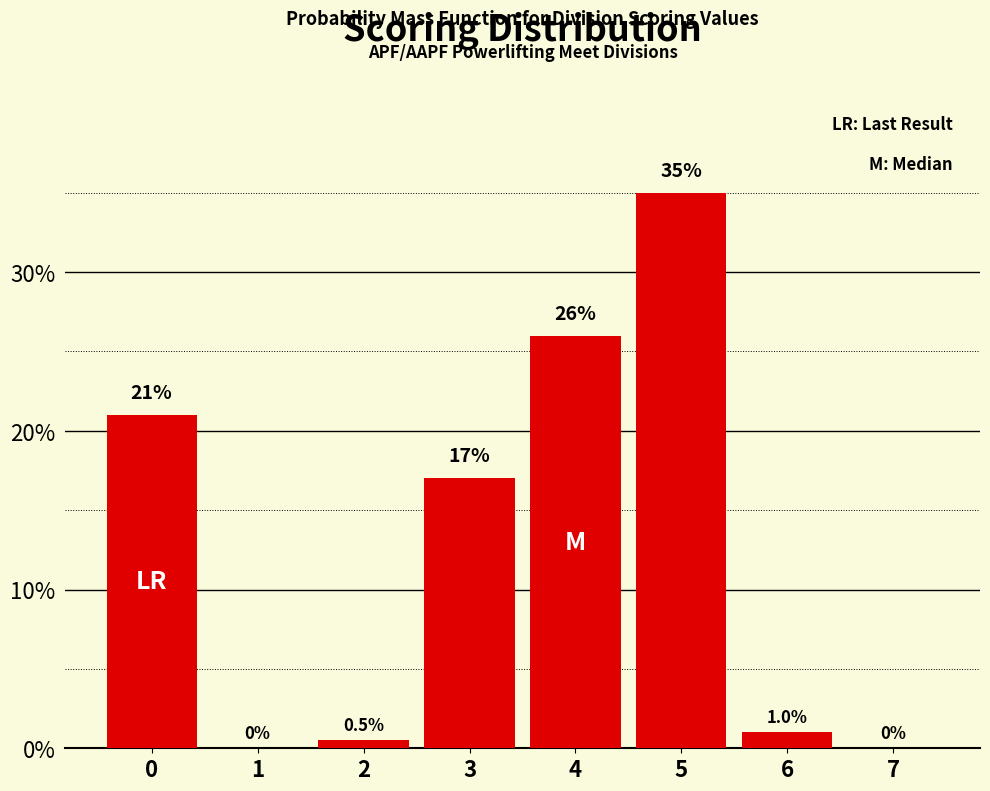

Reading right to left, transcribe all the data shown in this chart.

7=0.0	6=1.0	5=35.0	4=26.0	3=17.0	2=0.5	1=0.0	0=21.0